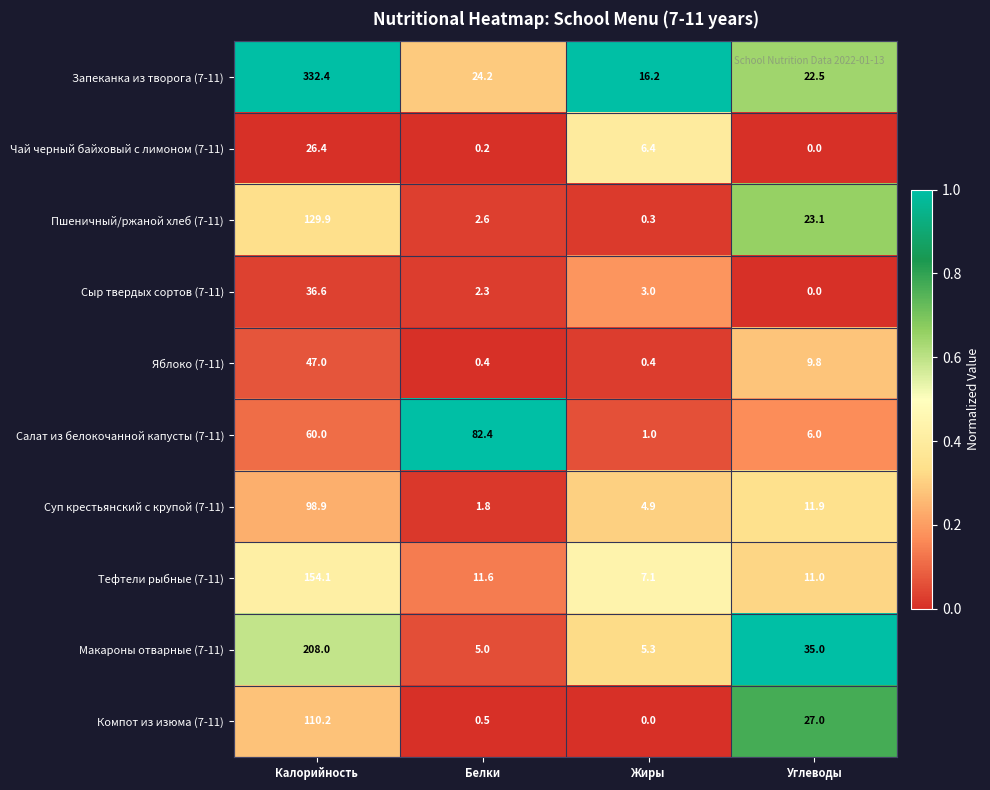

Where does the Запеканка из творога (7-11) series first go above 24?

Калорийность